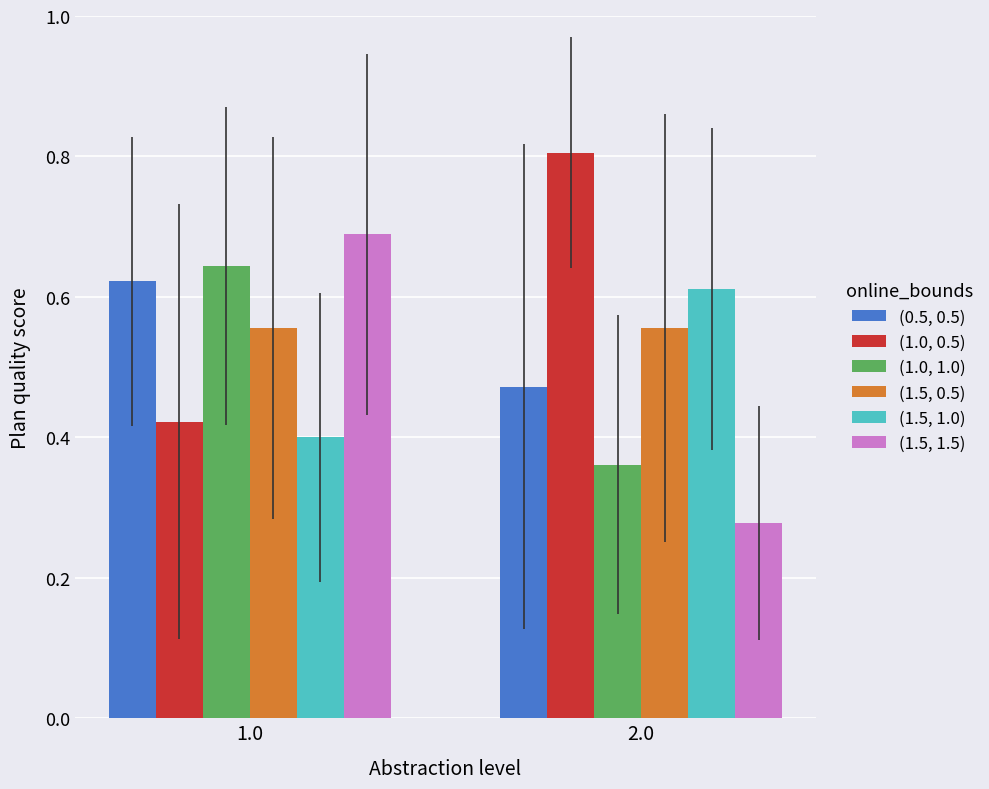

At which category does the chart reach its peak across all series?

2.0